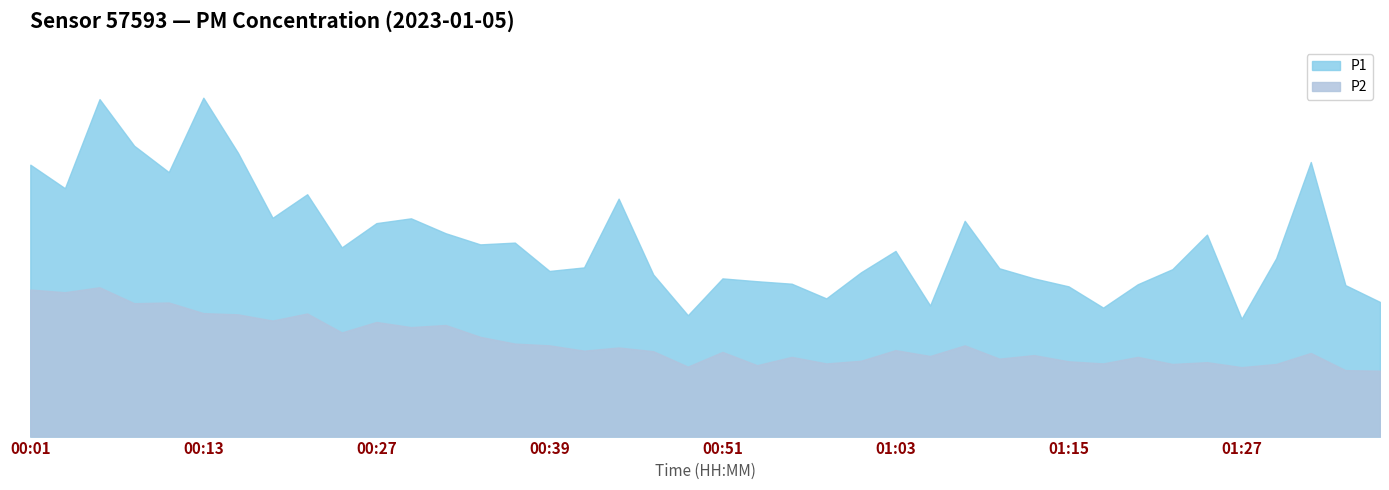

What is the label of the 10th point from the left?

00:24